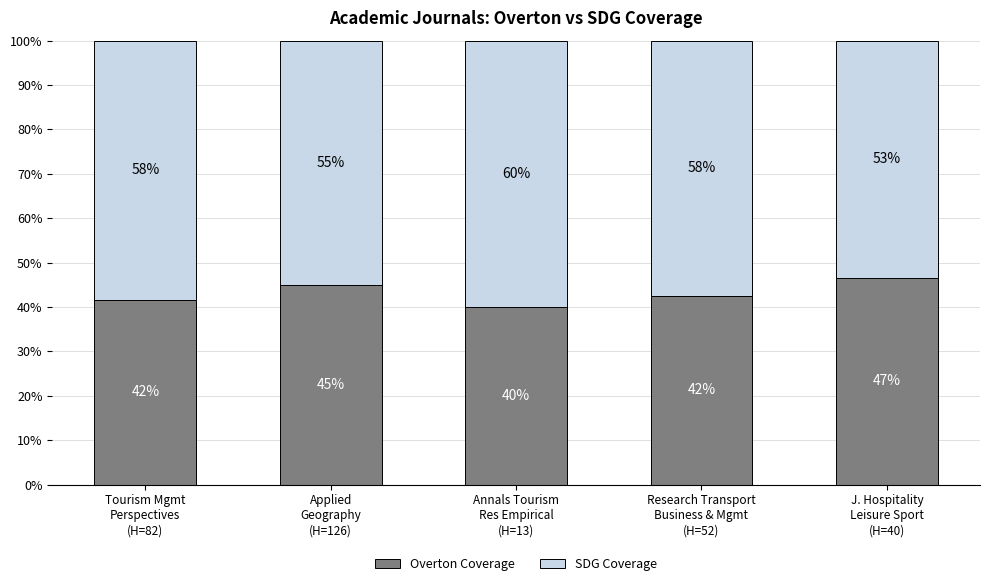

The value of SDG Coverage at Applied
Geography
(H=126) is 55.0. True or false?

True